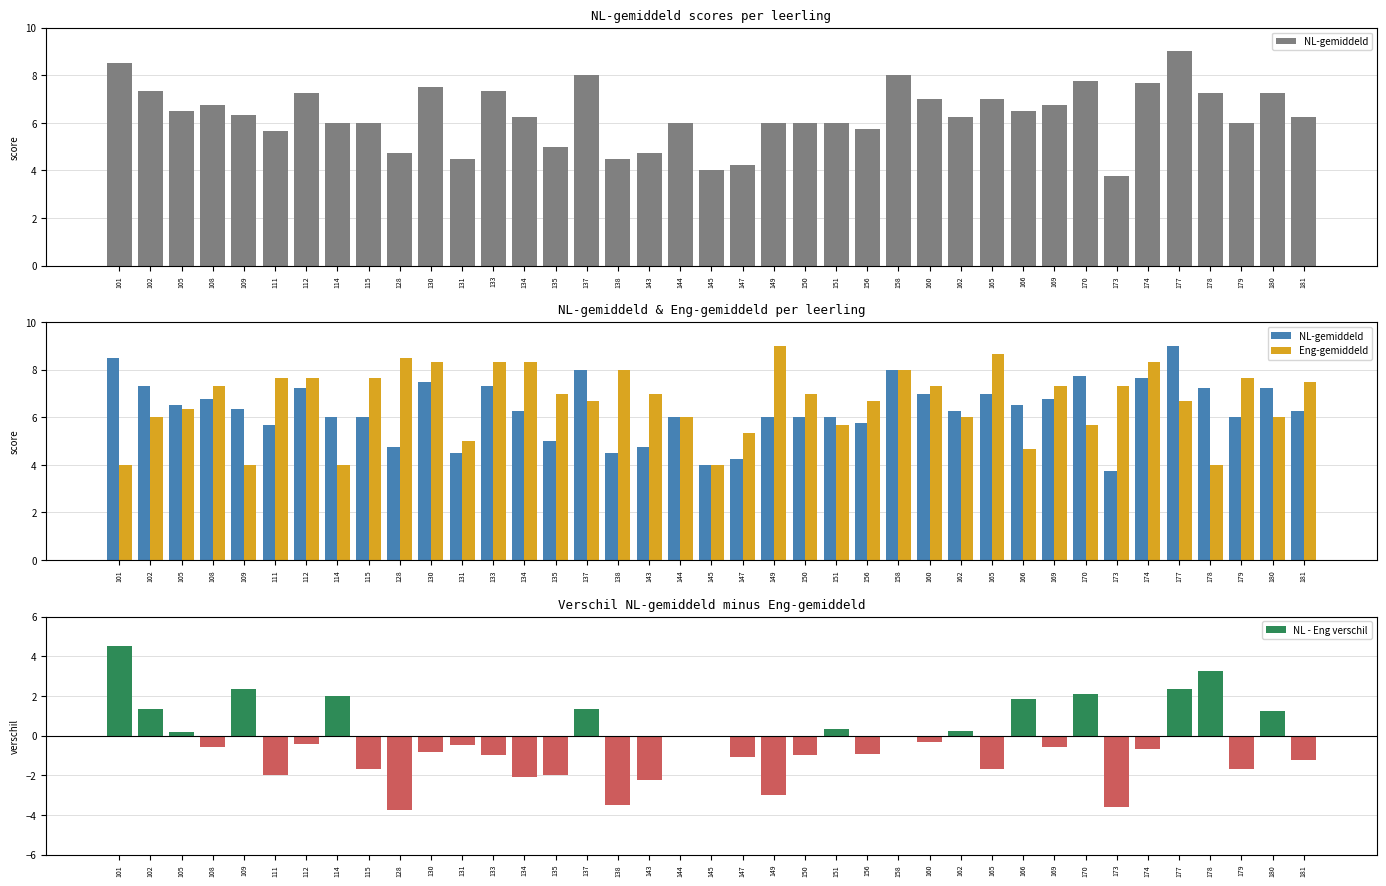

Which series changed the most between 112 and 149?

NL - Eng verschil